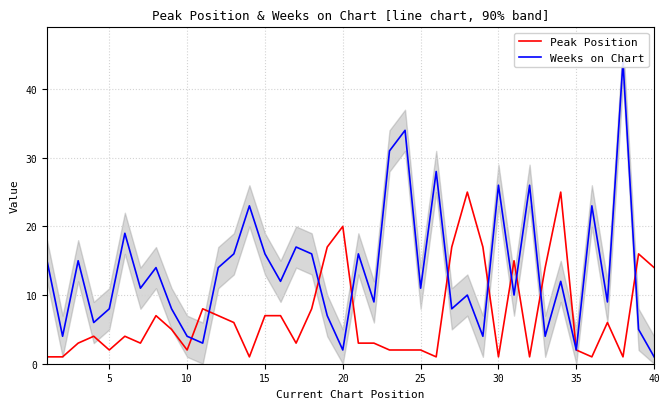

What is the lowest value of the Peak Position series?

1